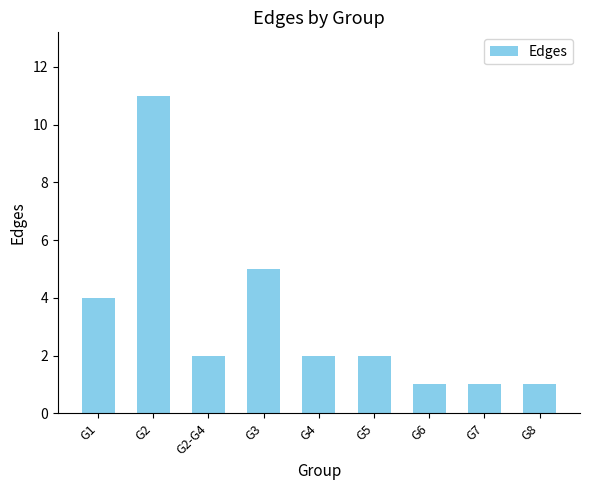

Is it true that the value at G2-G4 is 2?

True